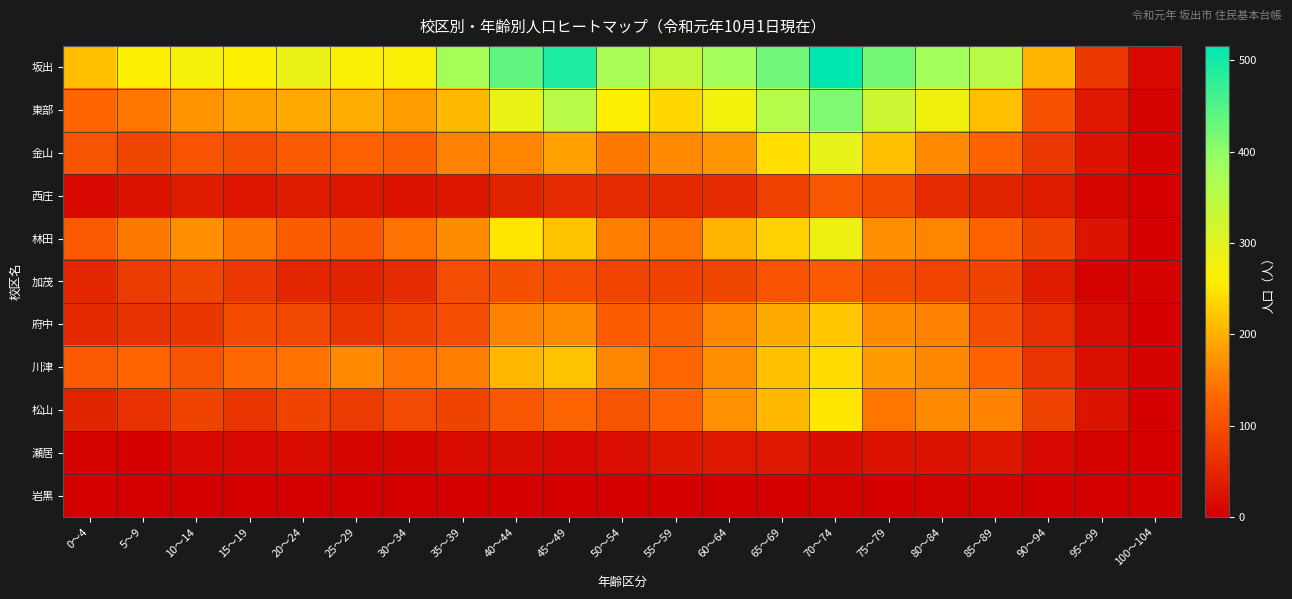

Which series has the largest total across all categories?

坂出